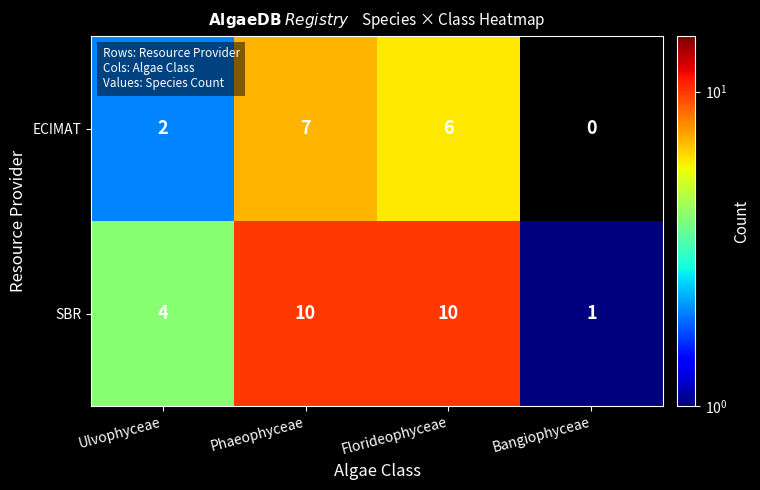

How many distinct data groups are displayed?

2